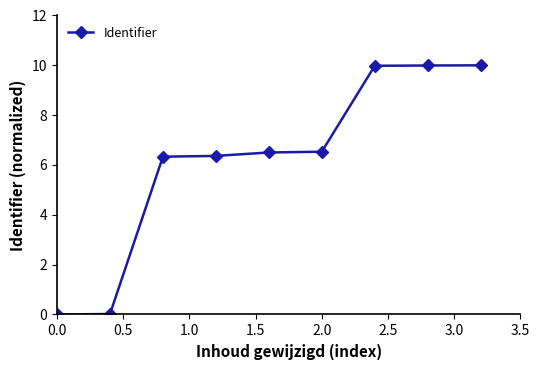

What is the greatest value displayed?

10.0